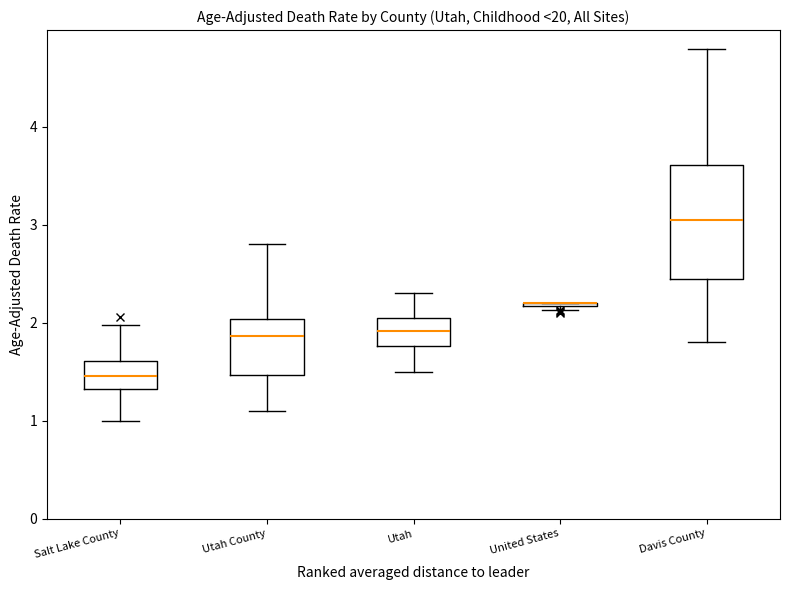

Which box is the tallest, from its lower edge to its upper edge?

Davis County